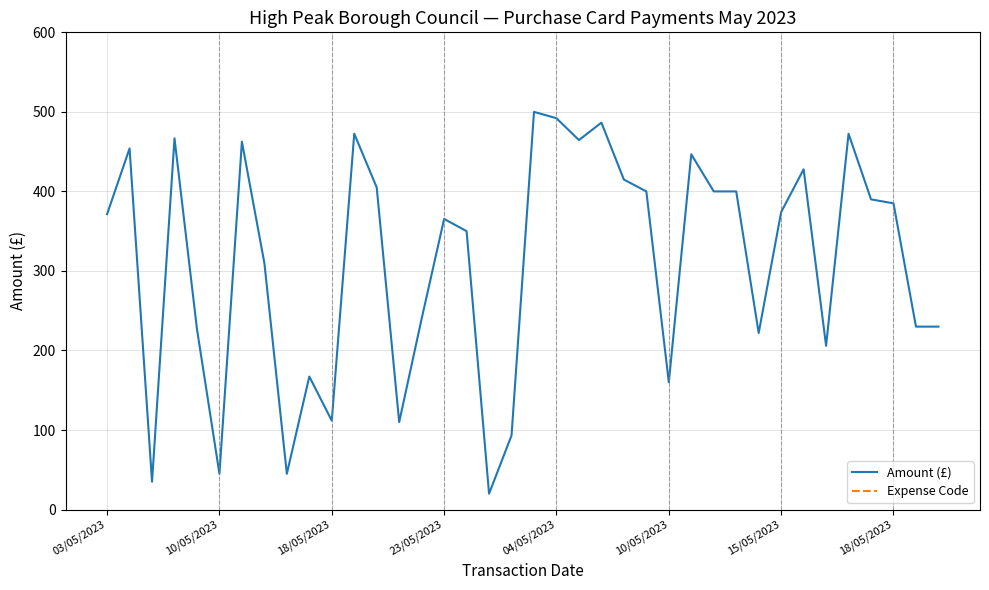

List the series in order of their overall mean, highest first.

Expense Code, Amount (£)